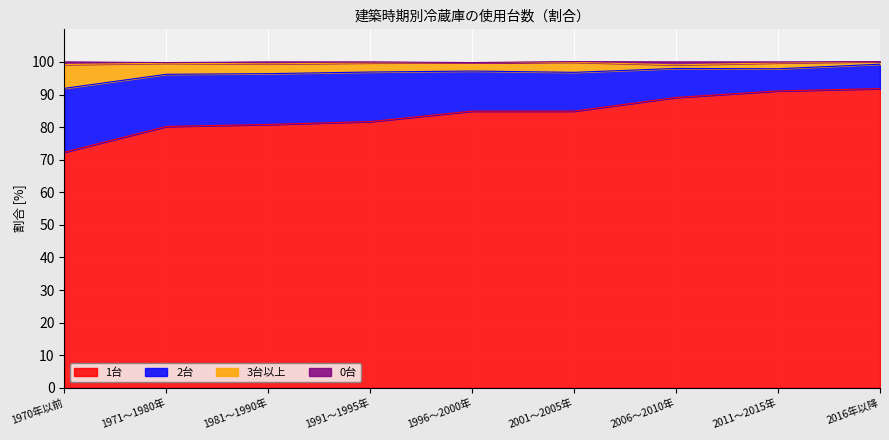

What is the label of the 8th point from the right?

1971～1980年